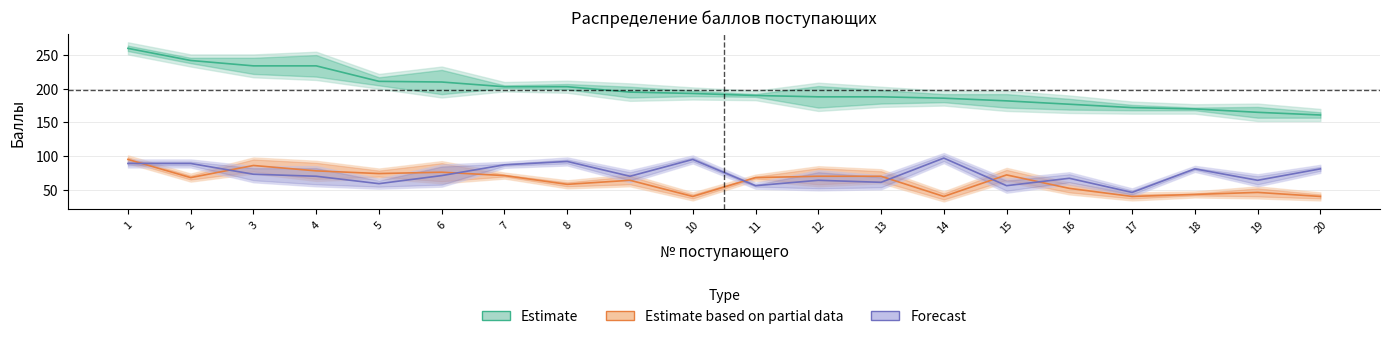

What is the difference between the maximum and minimum values in the Сумма баллов series?

99